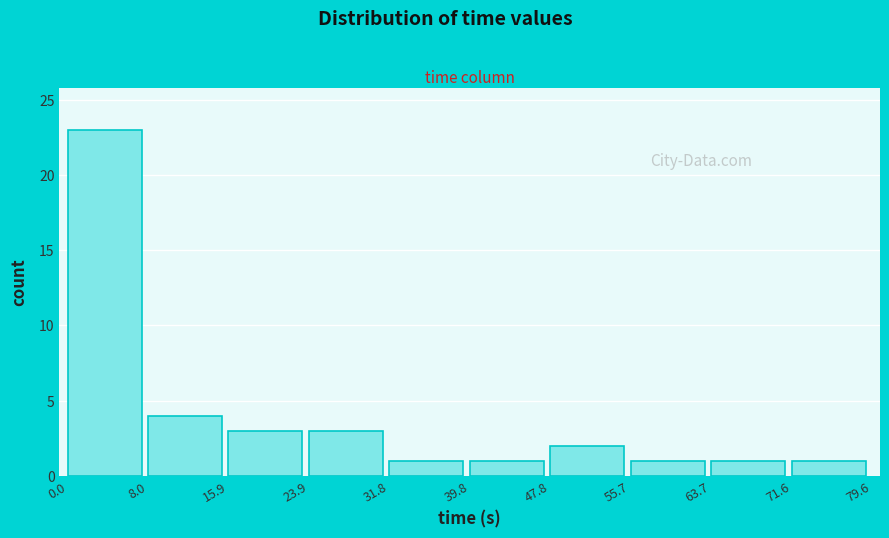

Reading left to right, list every bar in this chart as the range it spans on the x-axis followed by its height. The values are not printed on the chart, so give them approximately, as read against the axis.

0.0 to 8.0: 23
8.0 to 15.9: 4
15.9 to 23.9: 3
23.9 to 31.8: 3
31.8 to 39.8: 1
39.8 to 47.8: 1
47.8 to 55.7: 2
55.7 to 63.7: 1
63.7 to 71.6: 1
71.6 to 79.6: 1